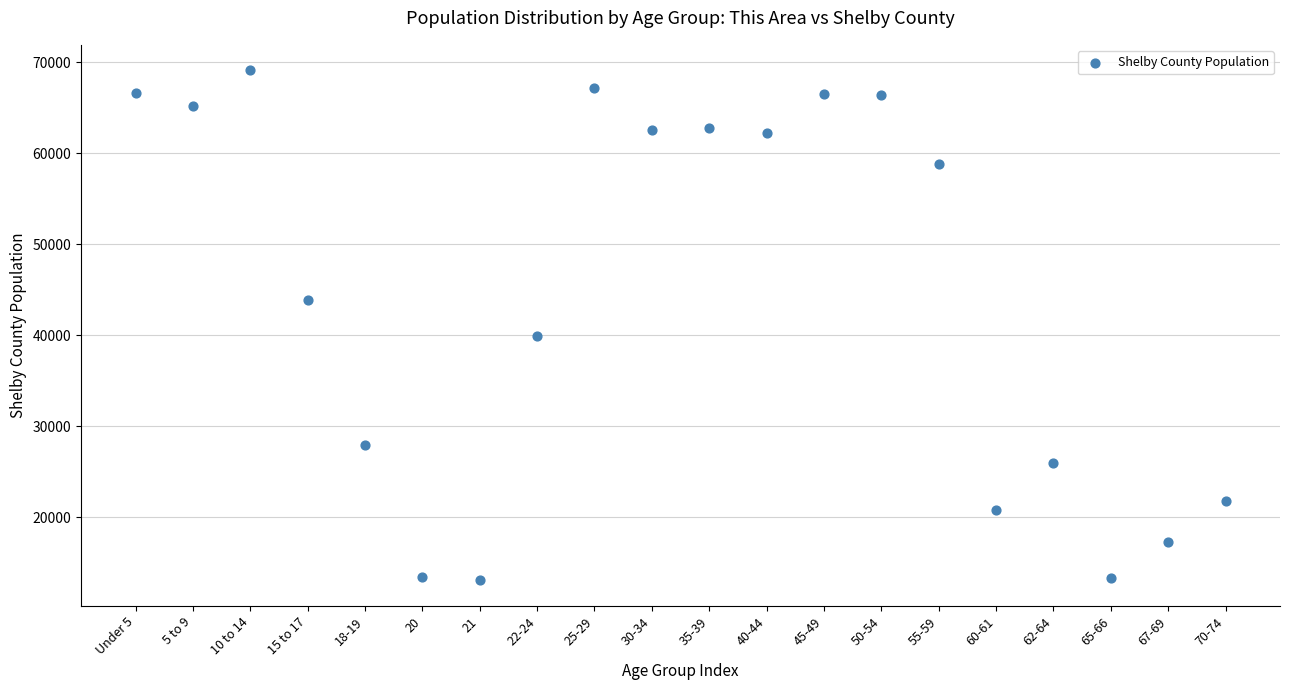

What is the range of Y values (max minus min)?

56019